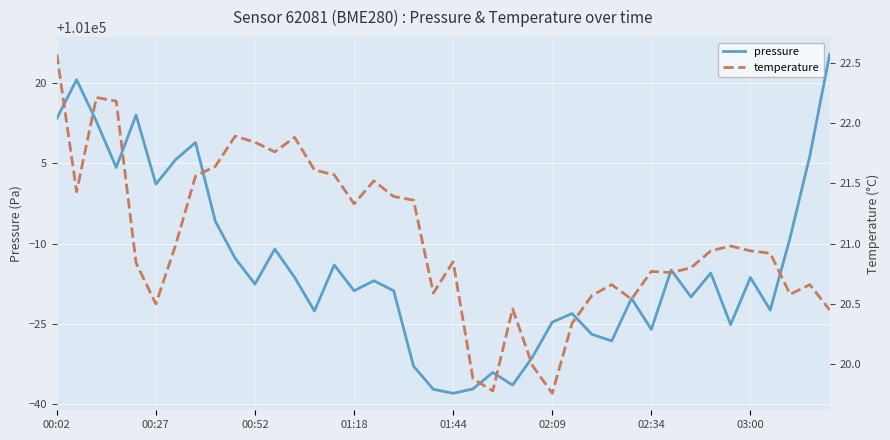

What is the maximum value shown in the chart?

101025.3